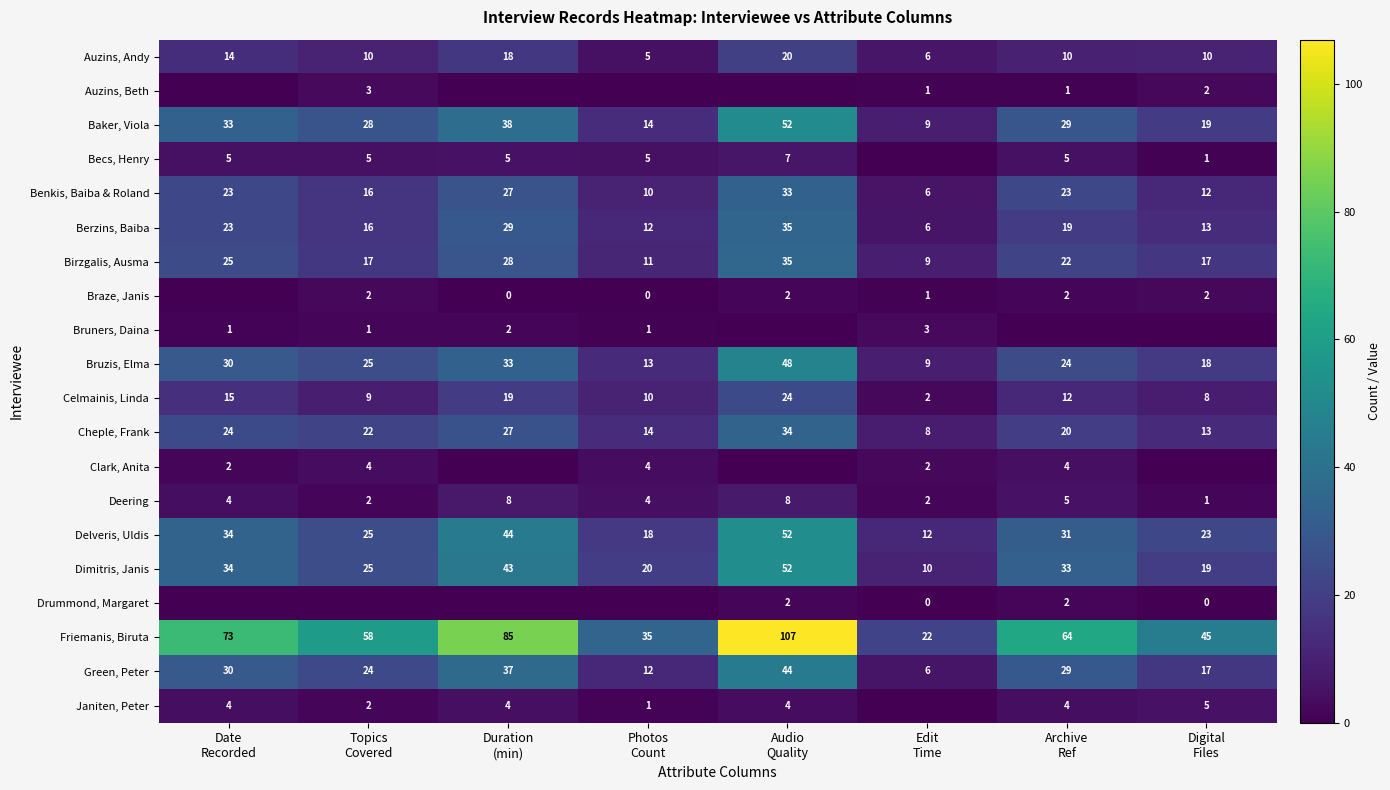

What is the average value of the Dimitris, Janis series?

30